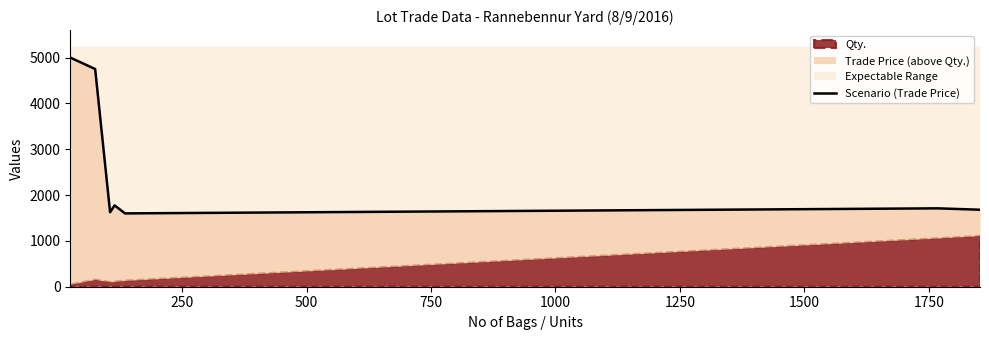

How many points are higher than both their immediate neighbors (excluding endpoints)?

2